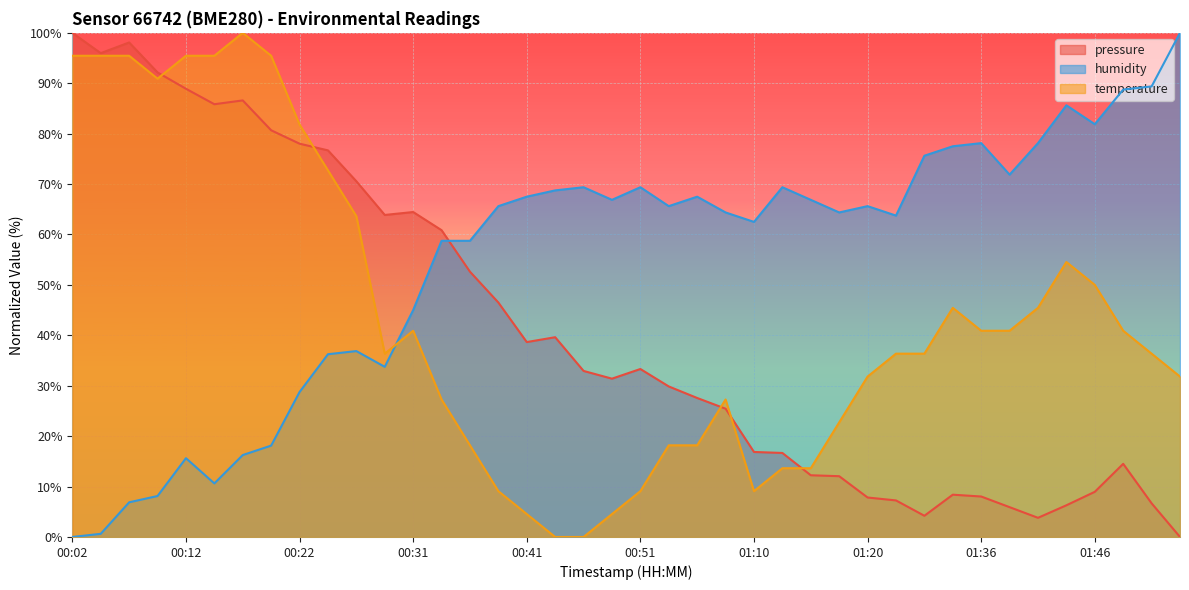

How many intersections are there between pressure and humidity?

1